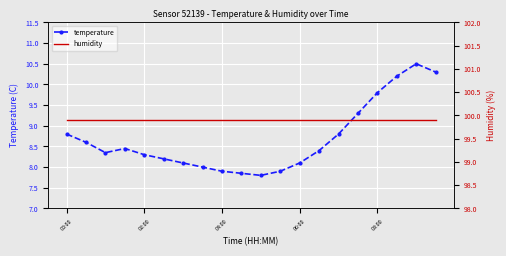

Rank the series by their average value, from highest to lowest.

humidity, temperature